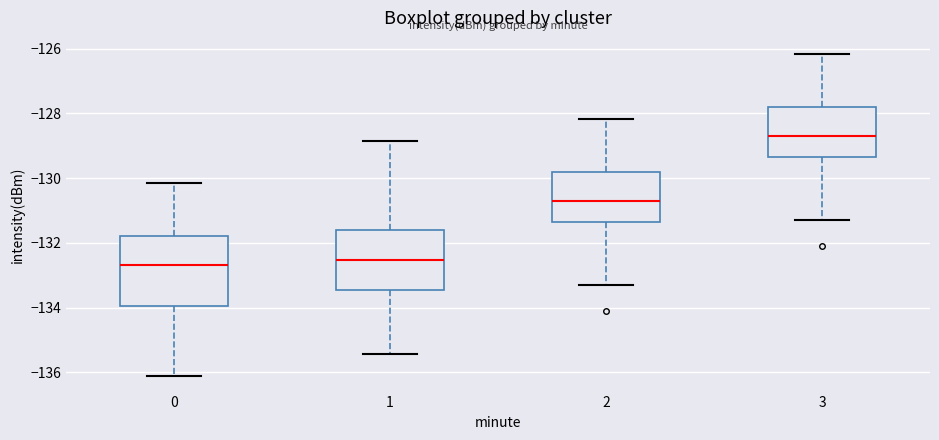

Reading left to right, read every box against the y-axis: the position of its median line, the range the box covers, and the ends of its whiskers. The values are not printed on the chart, so give them approximately, as read against the axis.

0: median -132.6, box -134.0 to -131.8, whiskers -136.0 to -130.2
1: median -132.6, box -133.4 to -131.6, whiskers -135.4 to -128.8
2: median -130.6, box -131.4 to -129.8, whiskers -133.2 to -128.2
3: median -128.6, box -129.4 to -127.8, whiskers -131.2 to -126.2